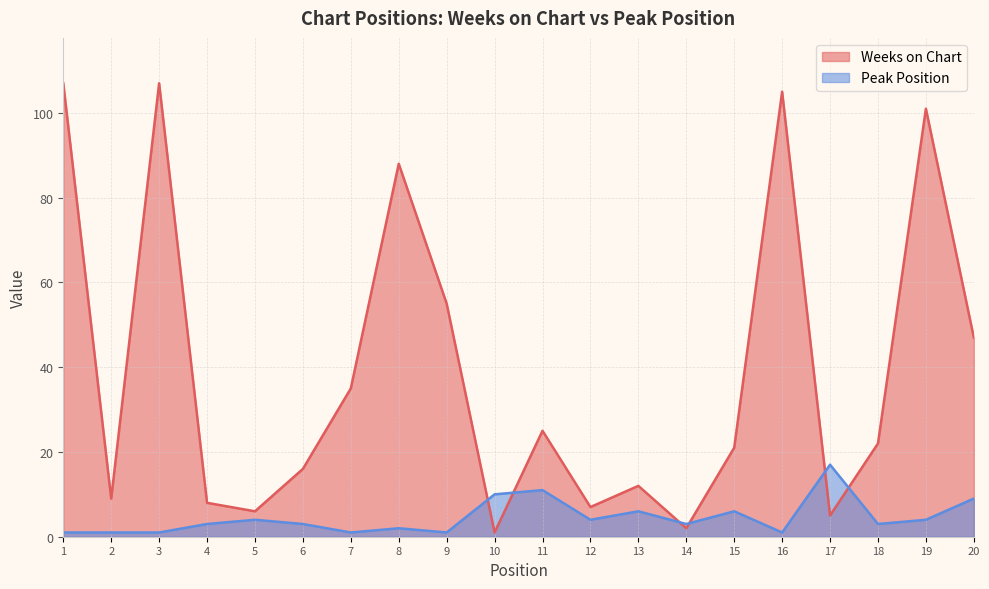

How many lines are shown in the chart?

2